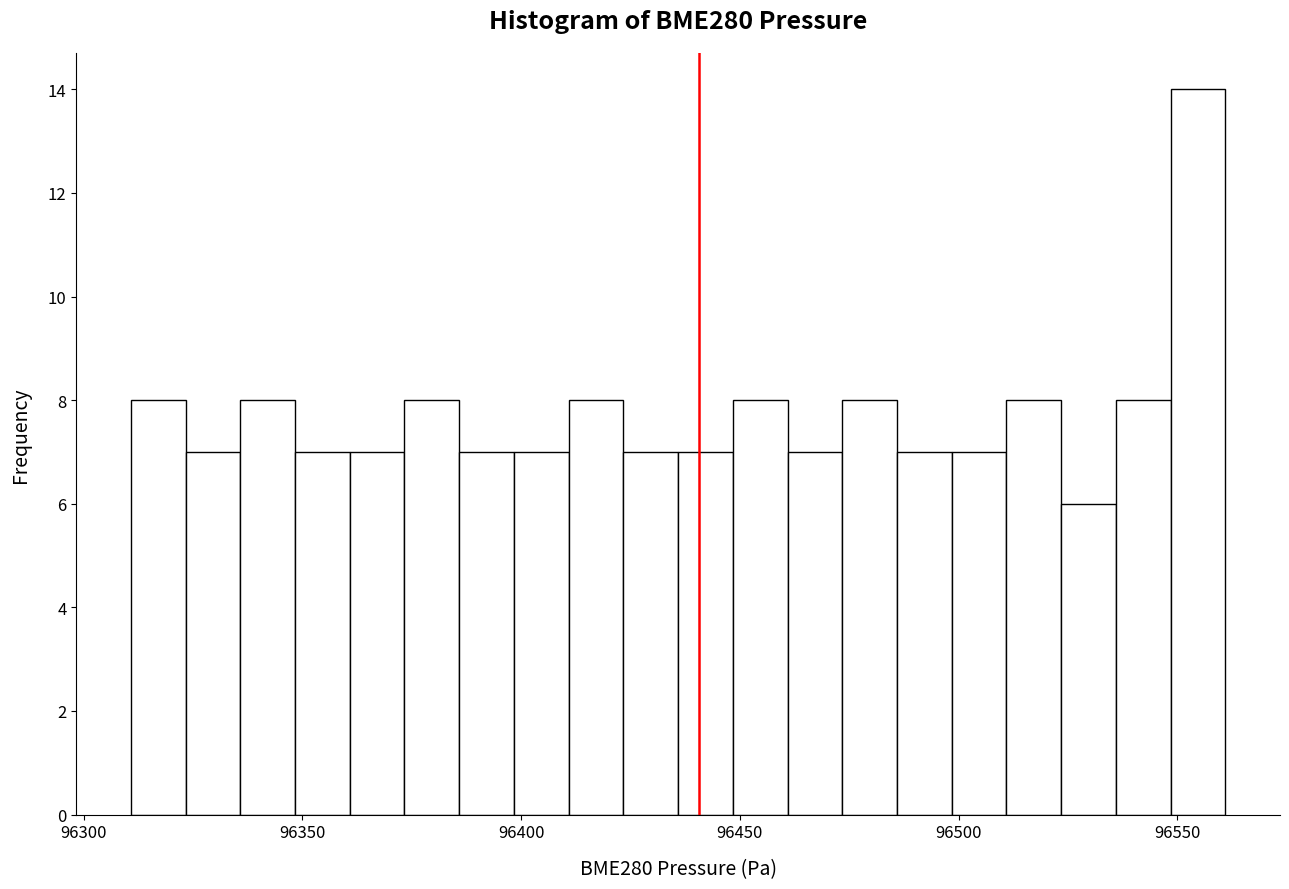

Read against the x-axis, roughly where is the centre of the tallest bar?

96555